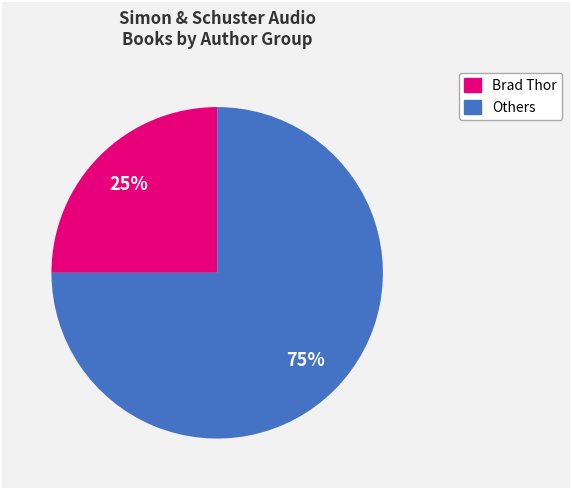

Is there a majority slice in this chart?

Yes